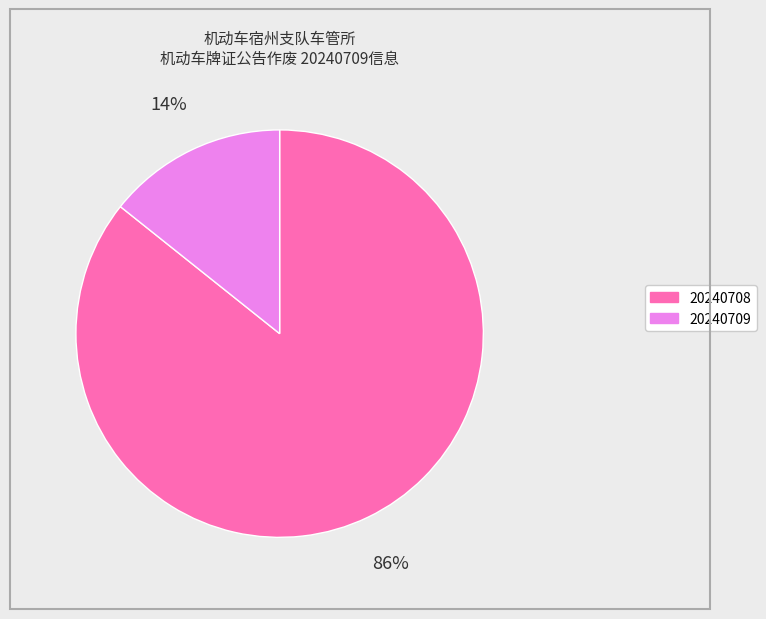

Is the sum of 20240709 and 20240708 greater than half?

Yes